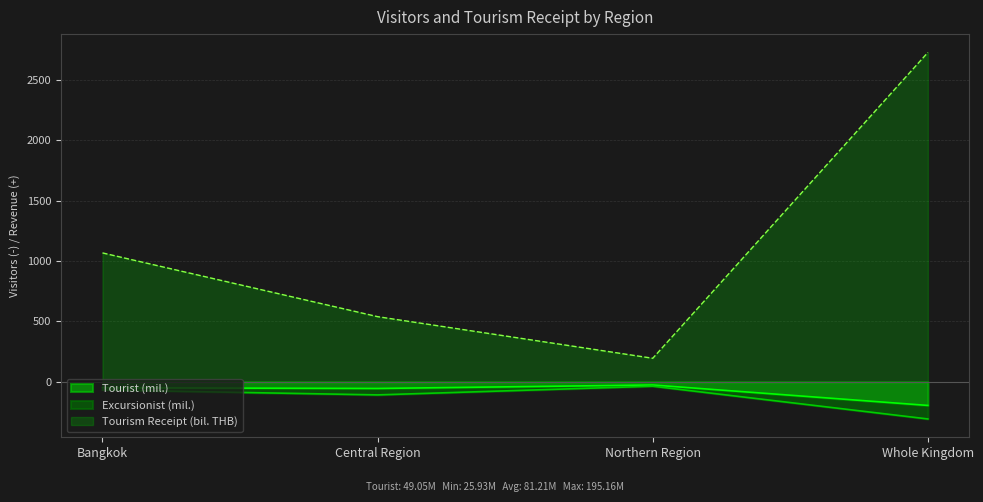

What is the sum of the Tourism_receipt values at Whole Kingdom and Central Region?

3267.8